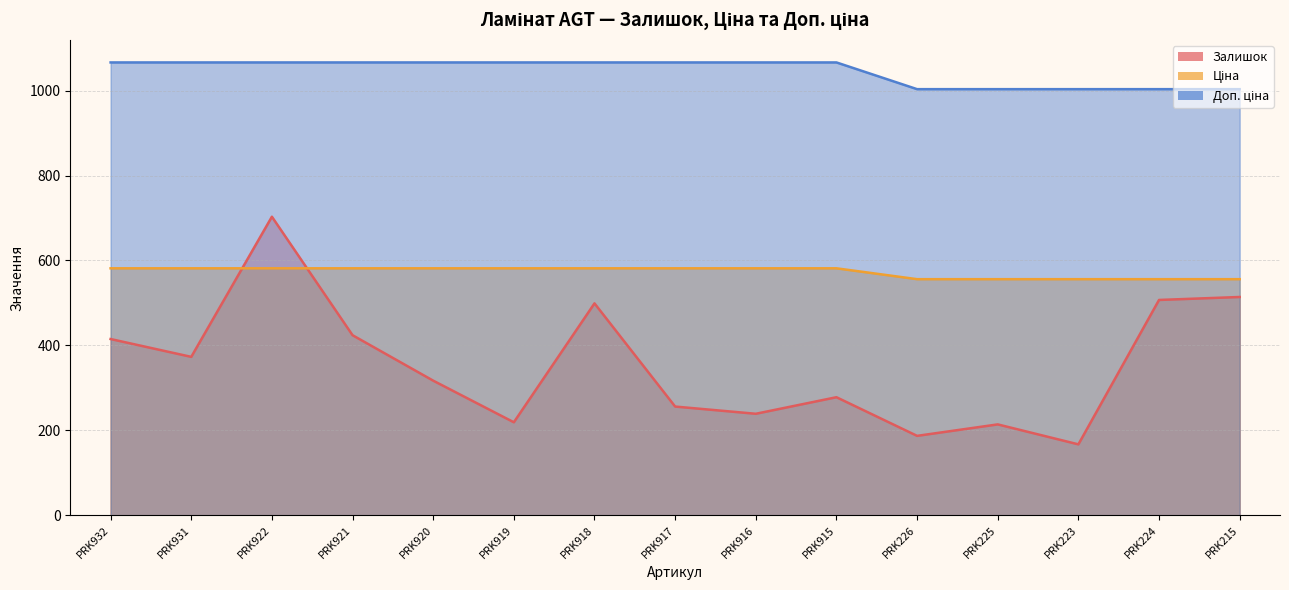

True or false: Доп. ціна and Ціна intersect in this chart.

False